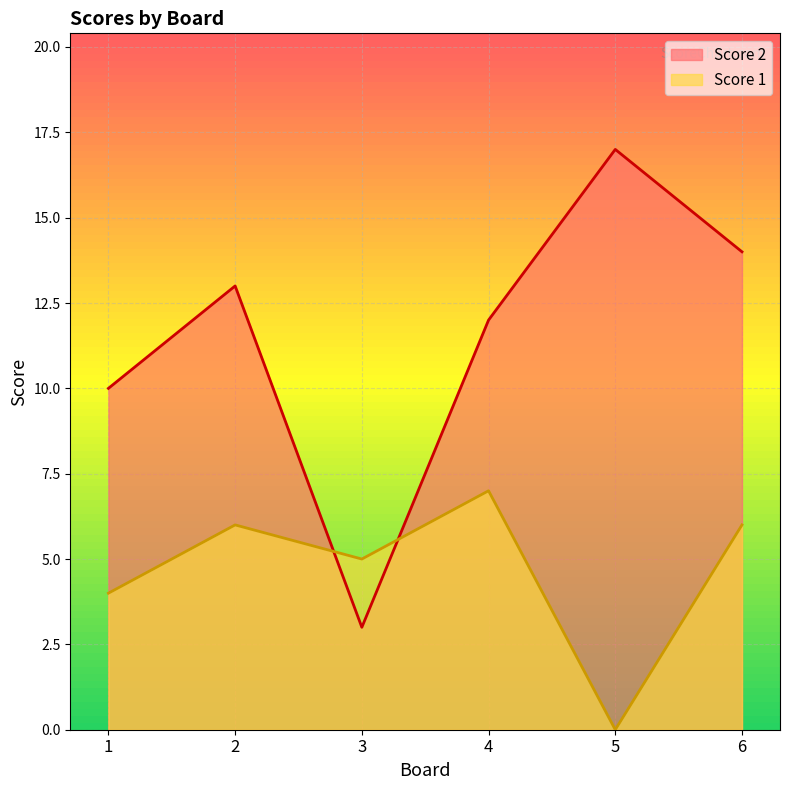

What is the average value of the Score 1 series?

5